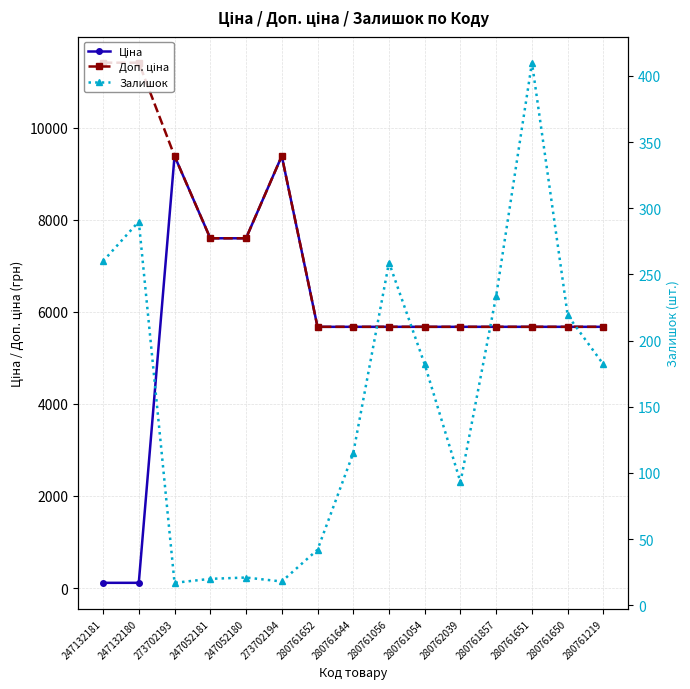

What is the smallest value displayed?

17.0